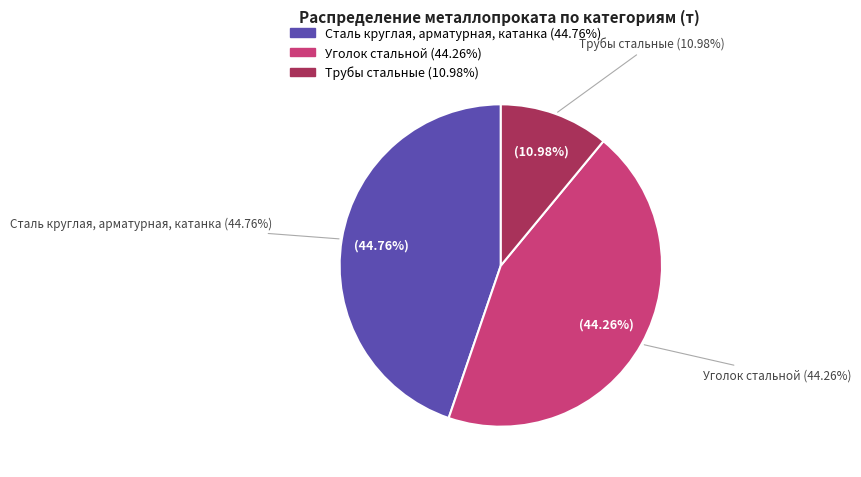

How many segments does this pie chart have?

3